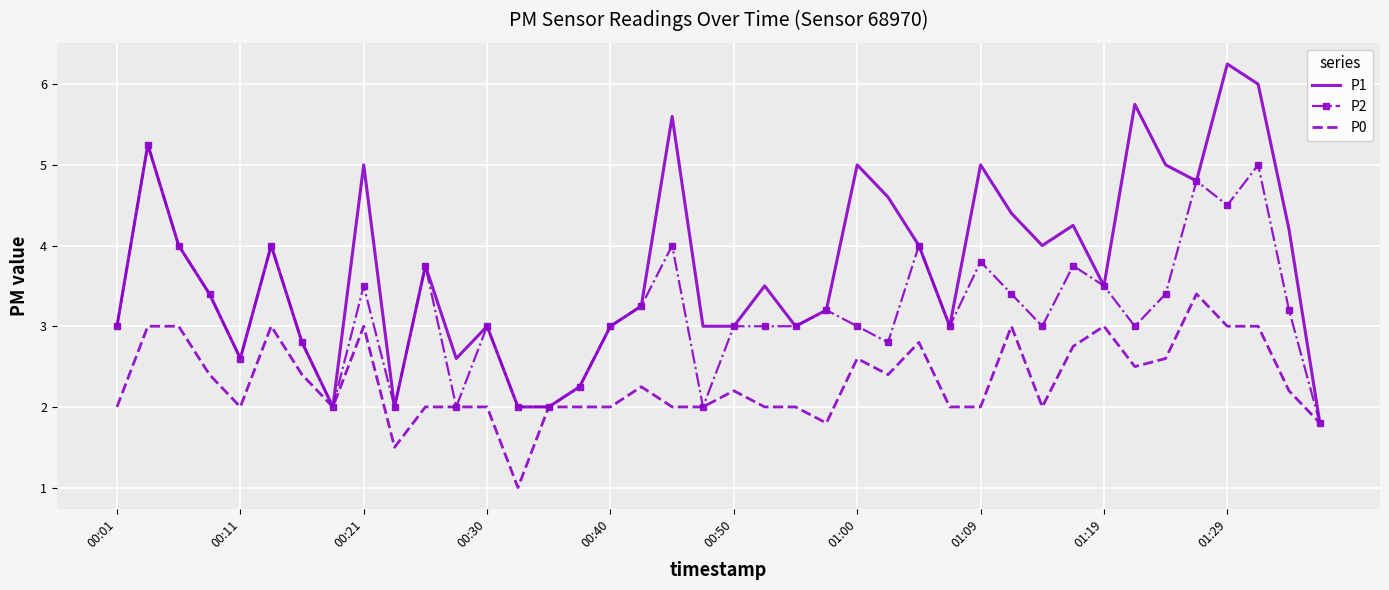

What is the smallest value displayed?

1.0